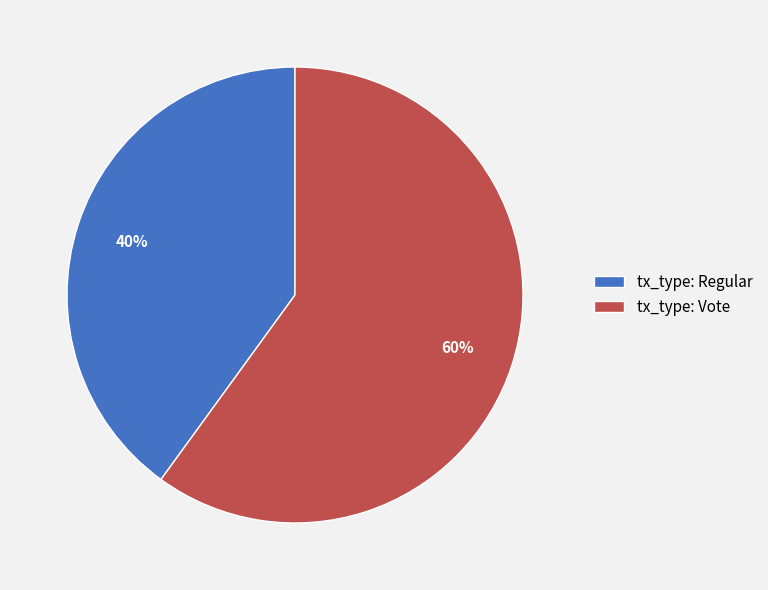

To the nearest percent, what is the difference between the tx_type: Vote and tx_type: Regular slice percentages?

20%